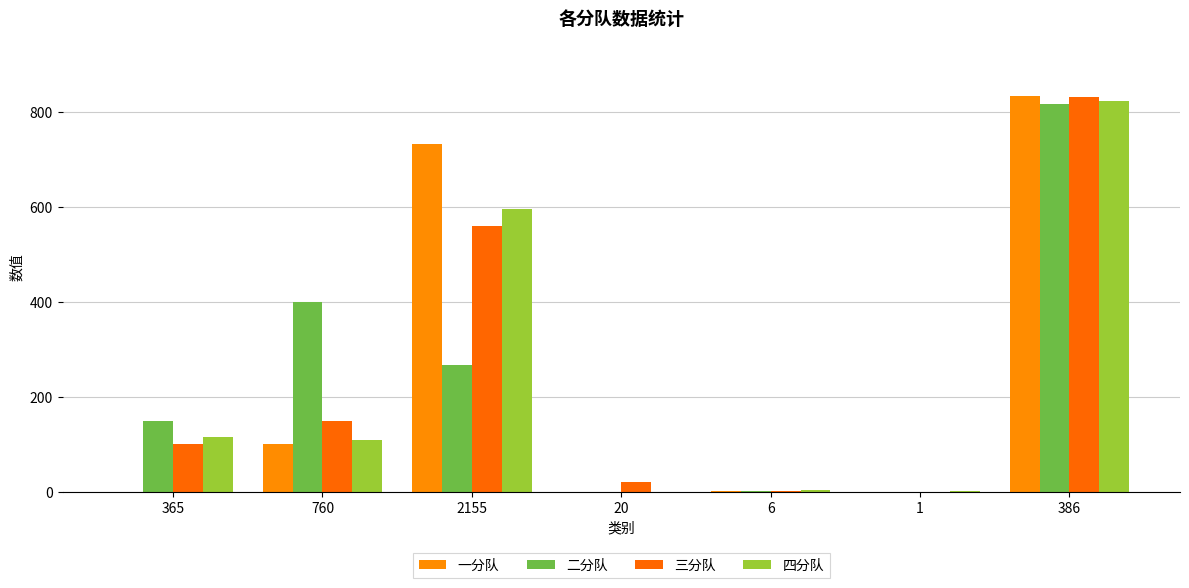

Between 760 and 1, which series saw the biggest shift?

二分队